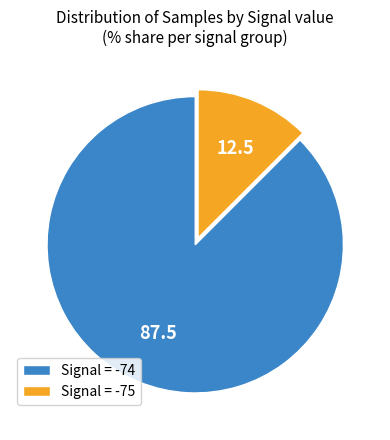

The Signal = -75 slice represents 12% of the pie. True or false?

True